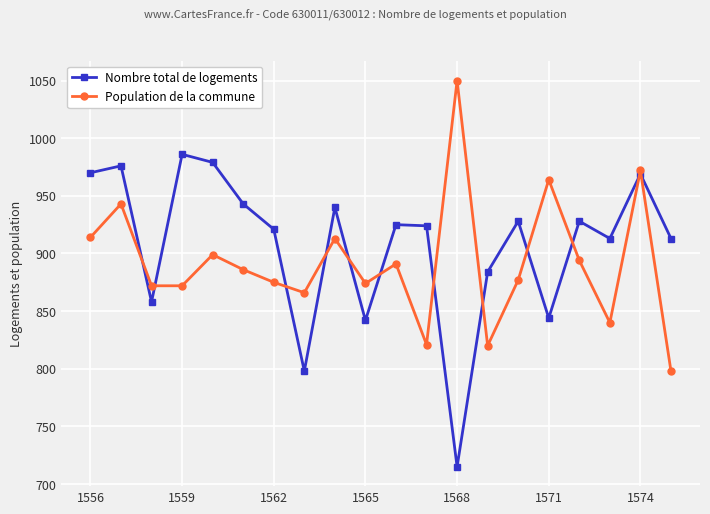

Which series has the largest total across all categories?

Nombre total de logements